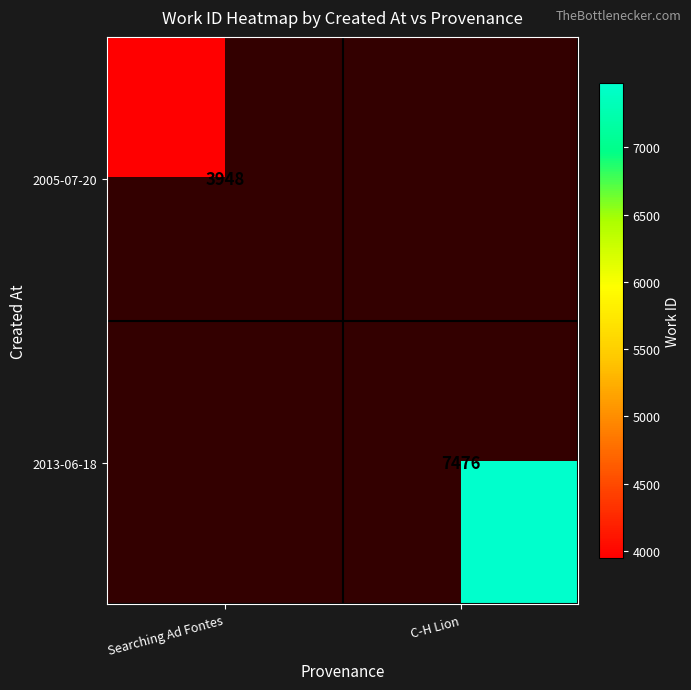

Is it true that 2013-06-18 equals 2123 at C-H Lion?

False